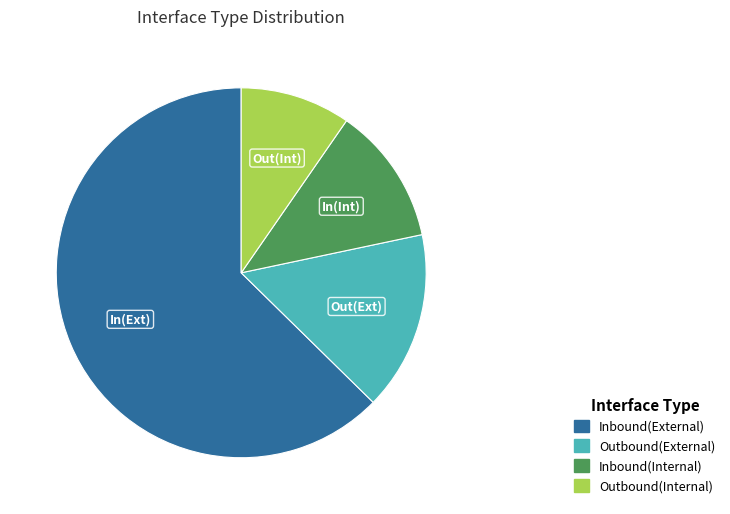

Does any single category account for the majority?

Yes